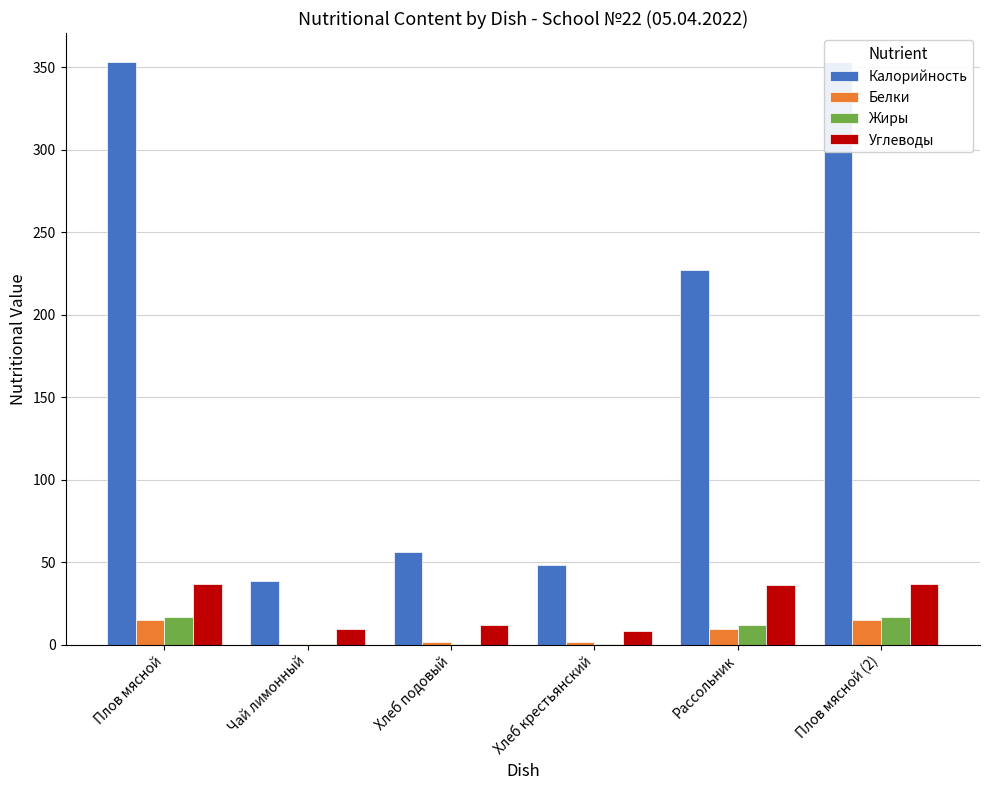

True or false: Белки has a value of 25.5 at Плов мясной (2).

False